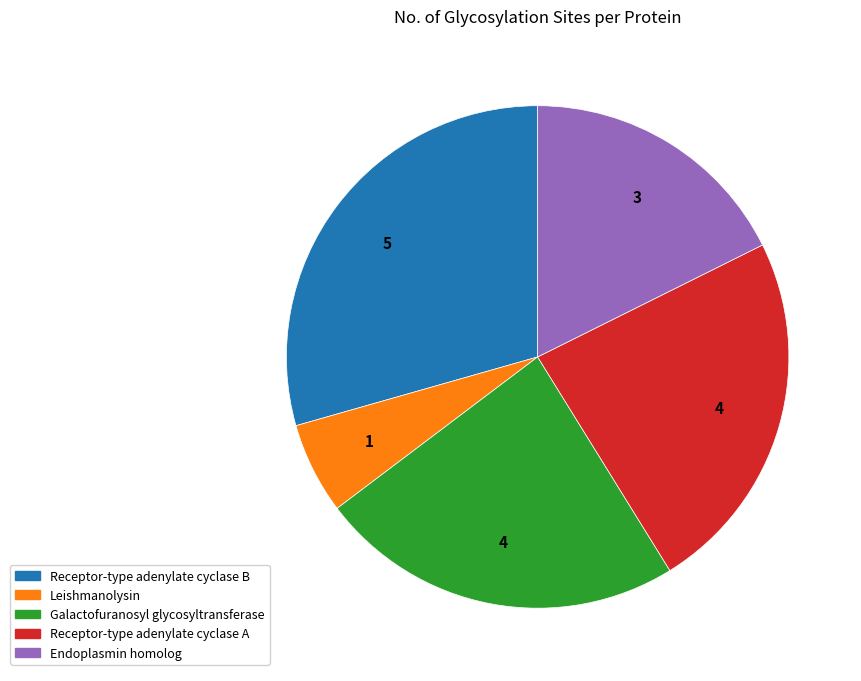

Which slice is the largest?

Receptor-type adenylate cyclase B